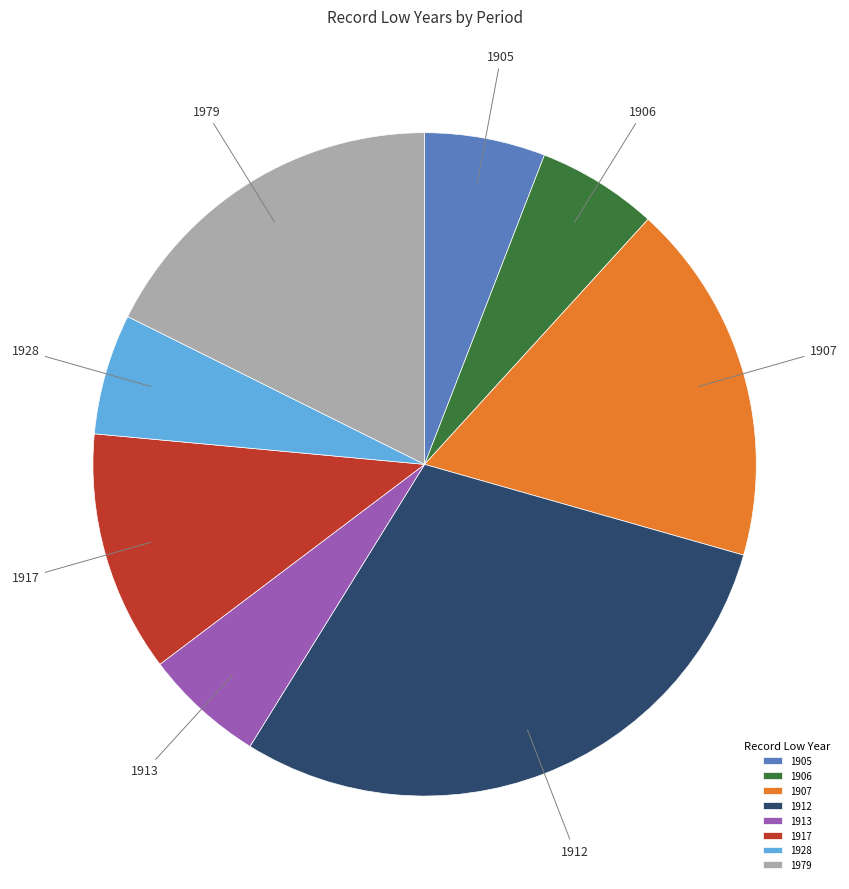

Count the number of slices in the pie.

8